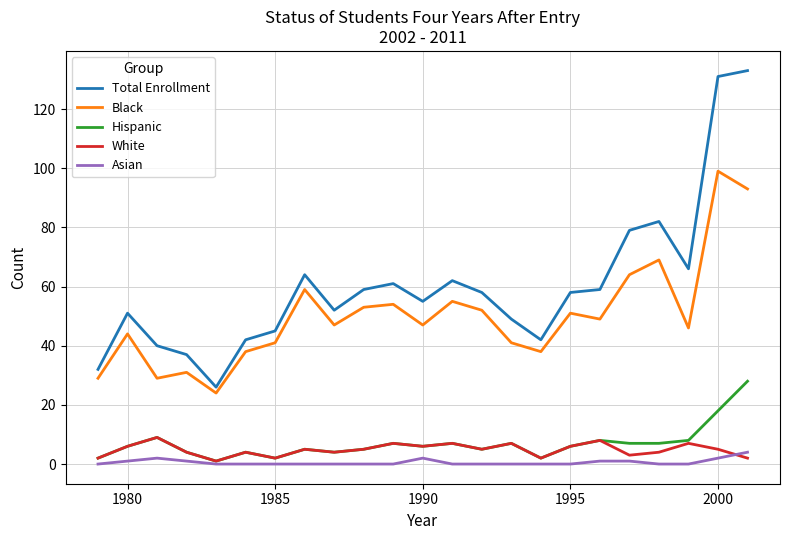

What is the greatest value displayed?

133